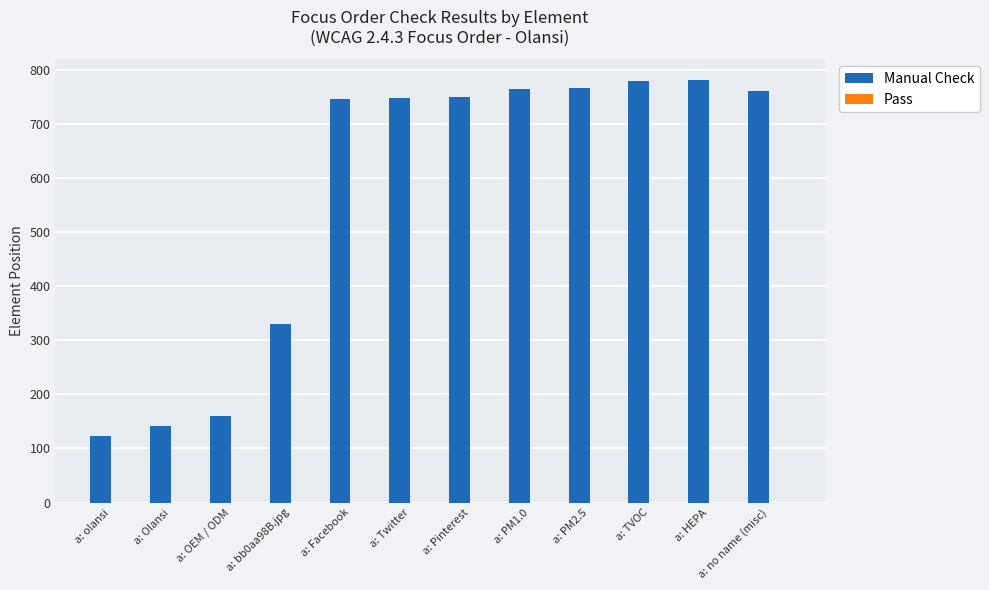

The value at a: PM2.5 is 766. True or false?

True